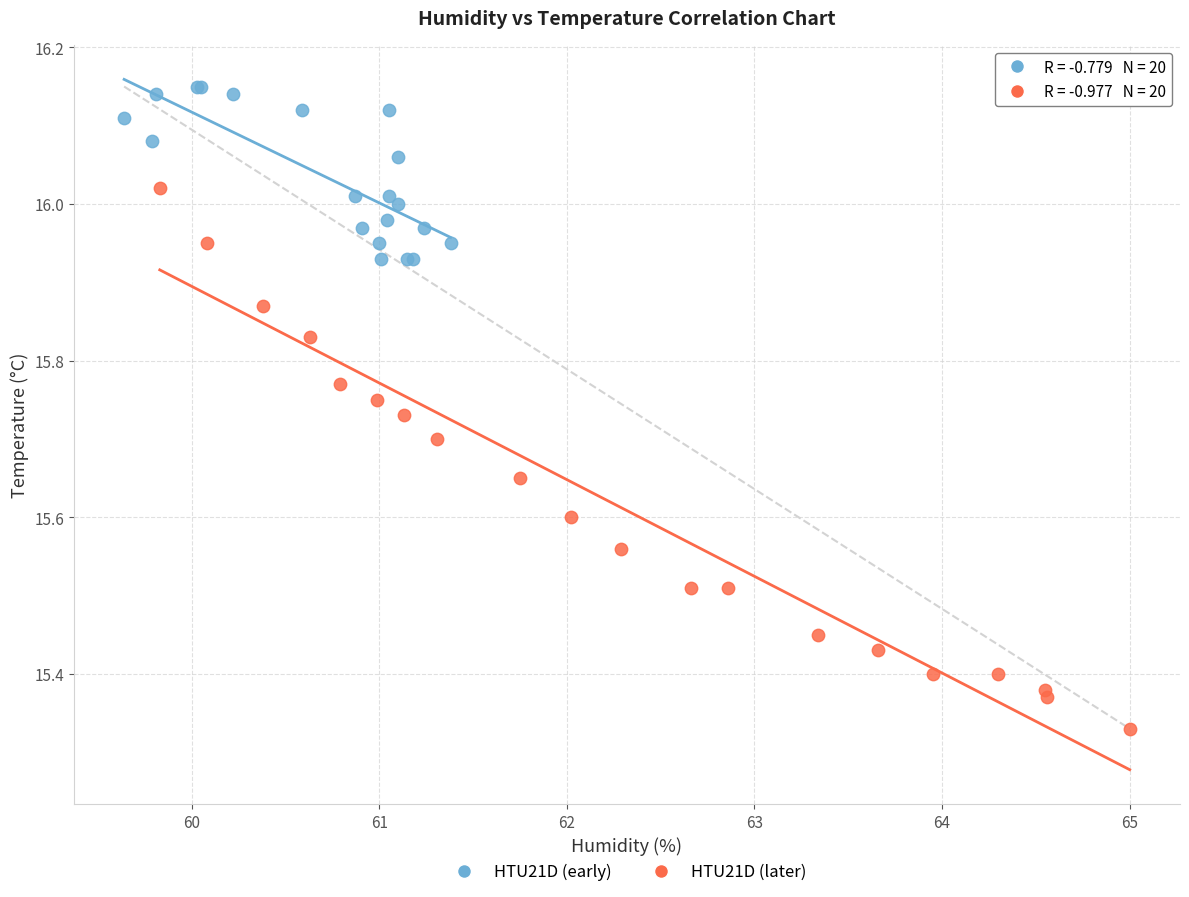

Which series has the widest spread of Y values?

HTU21D (later)